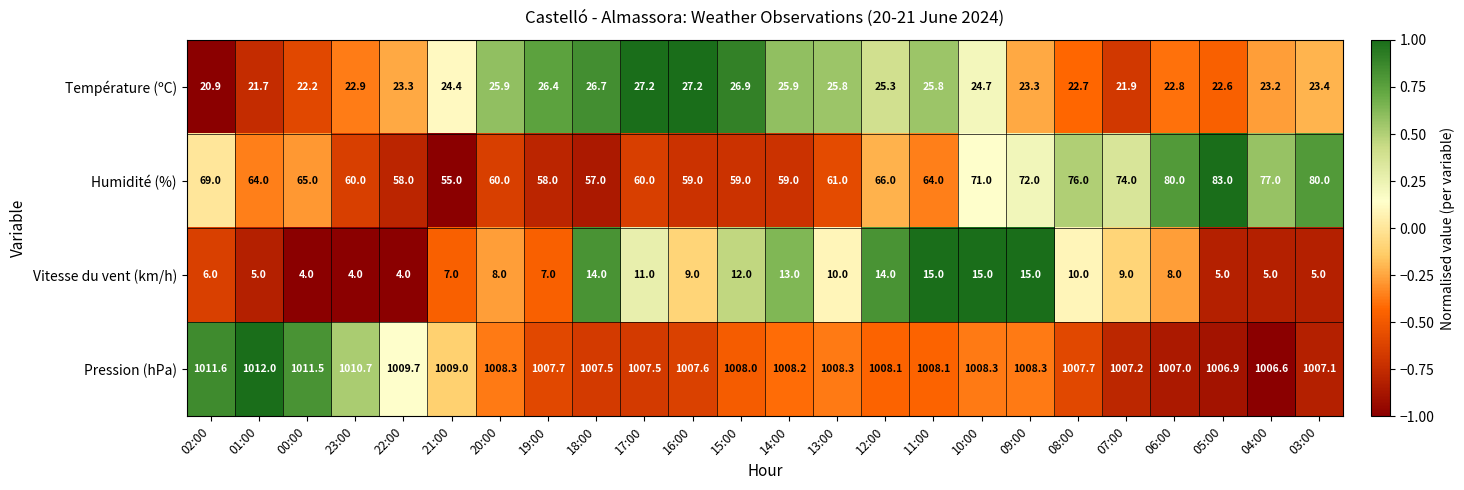

At 14:00, list the series in order from largest to smallest.

Pression (hPa), Humidité (%), Température (ºC), Vitesse du vent (km/h)